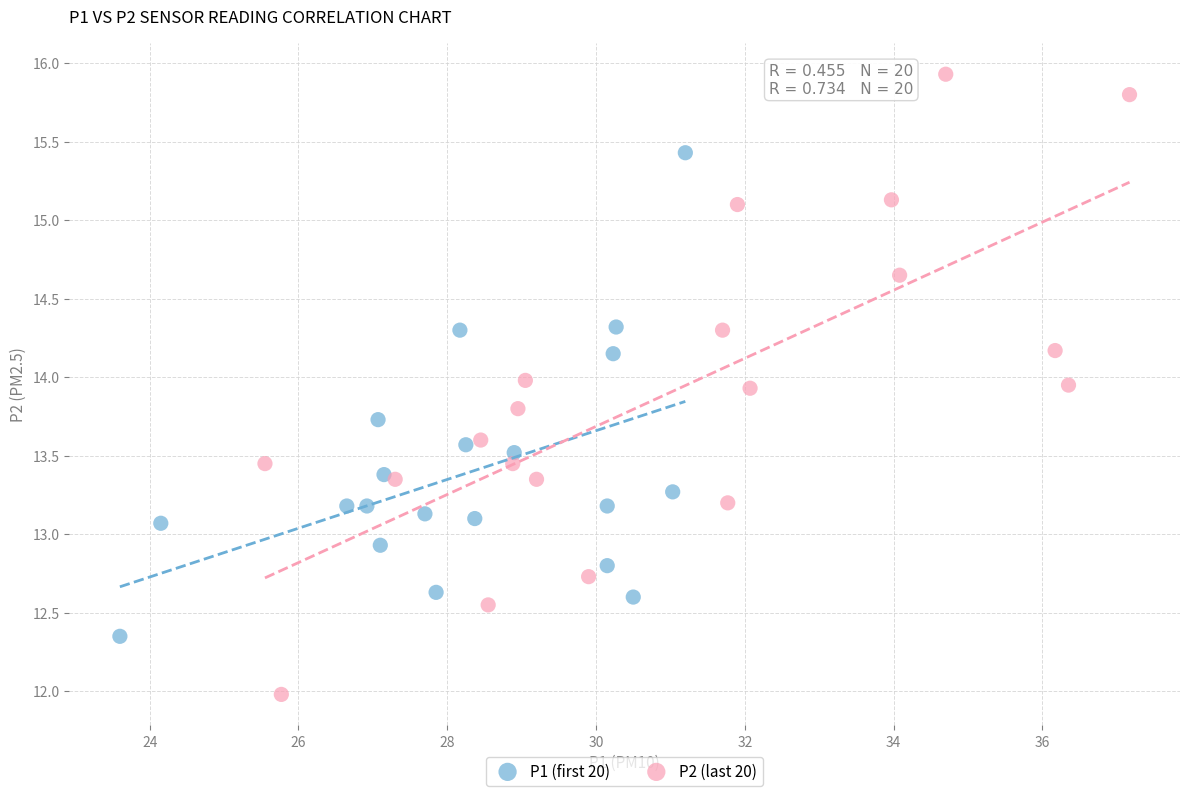

Which series has the widest spread of Y values?

P2 (last 20)